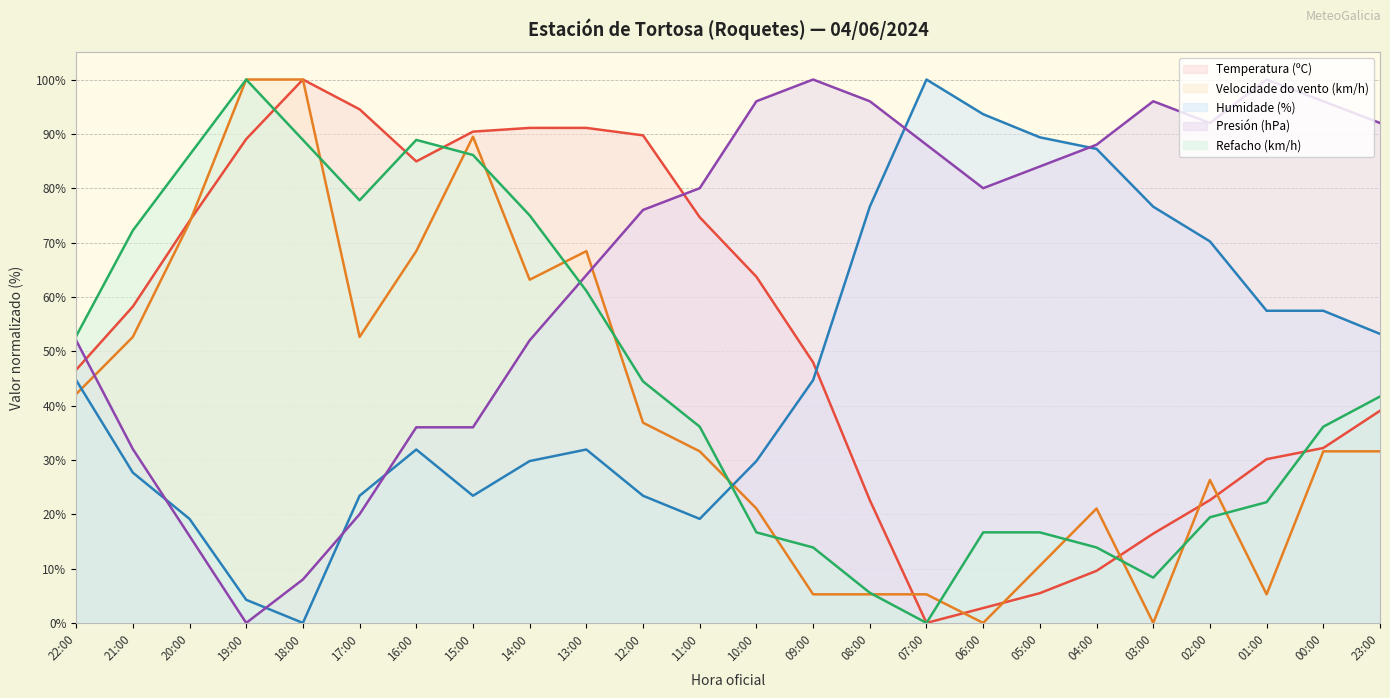

Reading left to right, transcribe all the data shown in this chart.

Temperatura (ºC): 46.6	58.2	74.0	89.0	100.0	94.5	84.9	90.4	91.1	91.1	89.7	74.7	63.7	47.9	22.6	0.0	2.7	5.5	9.6	16.4	22.6	30.1	32.2	39.0
Velocidade do vento (km/h): 42.1	52.6	73.7	100.0	100.0	52.6	68.4	89.5	63.2	68.4	36.8	31.6	21.1	5.3	5.3	5.3	0.0	10.5	21.1	0.0	26.3	5.3	31.6	31.6
Humidade (%): 44.7	27.7	19.1	4.3	0.0	23.4	31.9	23.4	29.8	31.9	23.4	19.1	29.8	44.7	76.6	100.0	93.6	89.4	87.2	76.6	70.2	57.4	57.4	53.2
Presión (hPa): 52.0	32.0	16.0	0.0	8.0	20.0	36.0	36.0	52.0	64.0	76.0	80.0	96.0	100.0	96.0	88.0	80.0	84.0	88.0	96.0	92.0	100.0	96.0	92.0
Refacho (km/h): 52.8	72.2	86.1	100.0	88.9	77.8	88.9	86.1	75.0	61.1	44.4	36.1	16.7	13.9	5.6	0.0	16.7	16.7	13.9	8.3	19.4	22.2	36.1	41.7